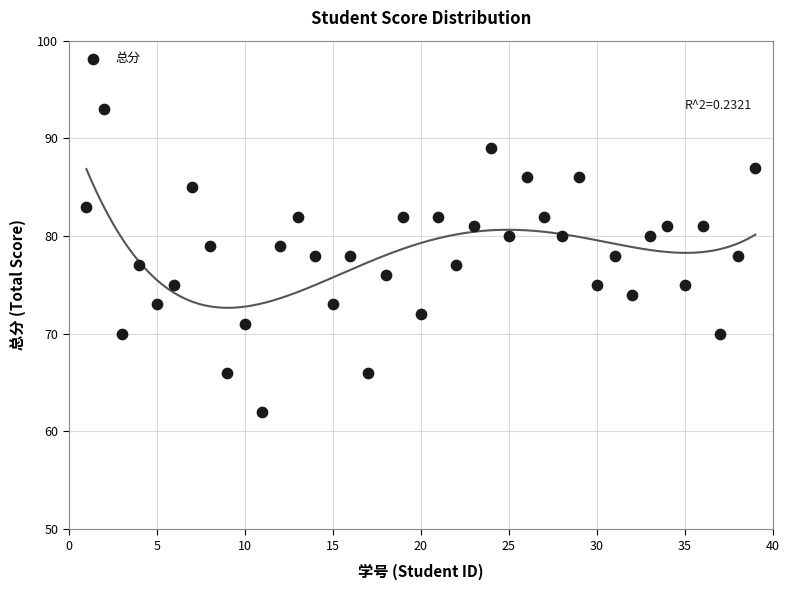

What is the range of Y values (max minus min)?

31